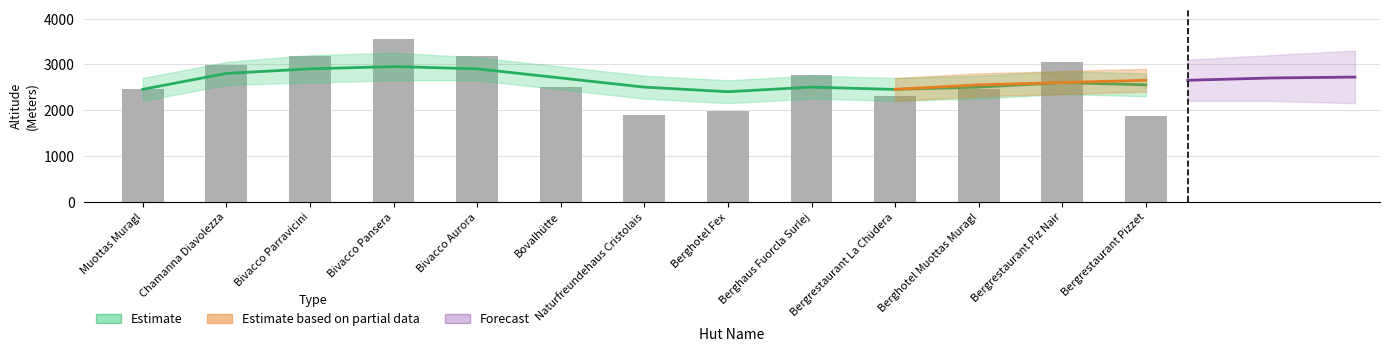

What position from the right is Naturfreundehaus Cristolais?

7